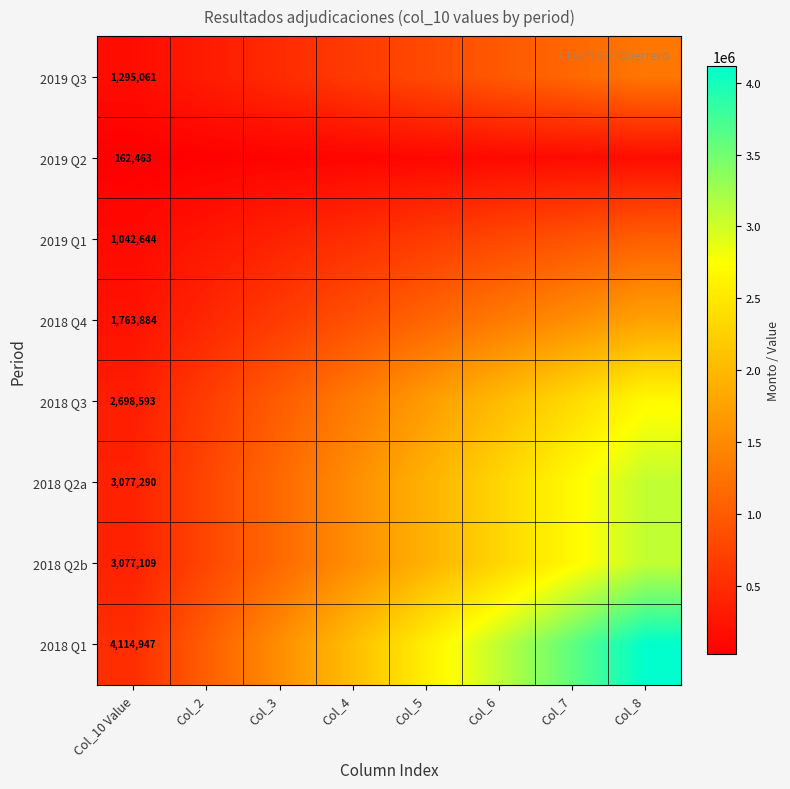

At which category is the sum across all series the highest?

Col_8